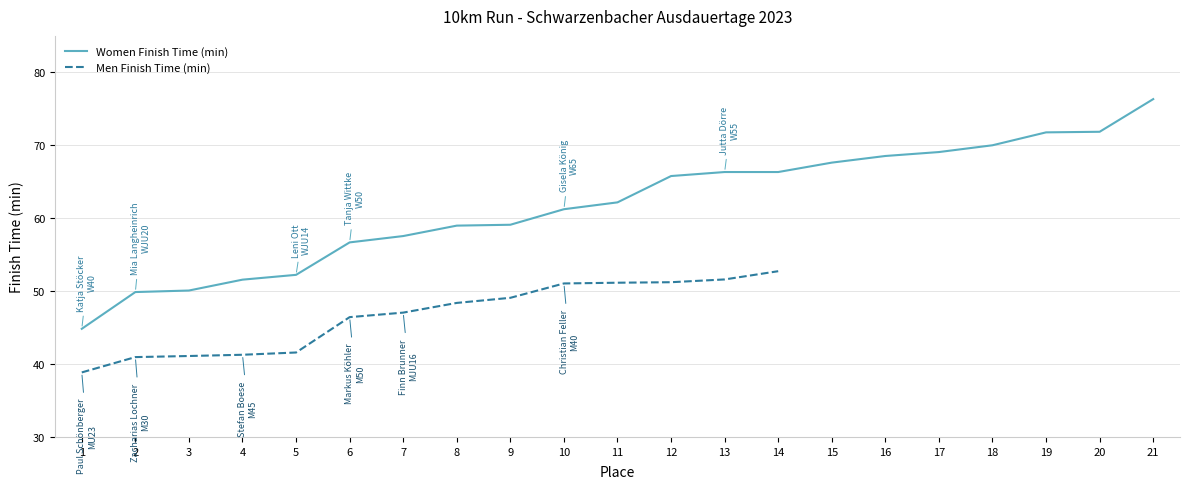

Is it true that the value at 21 is 76.3?

True